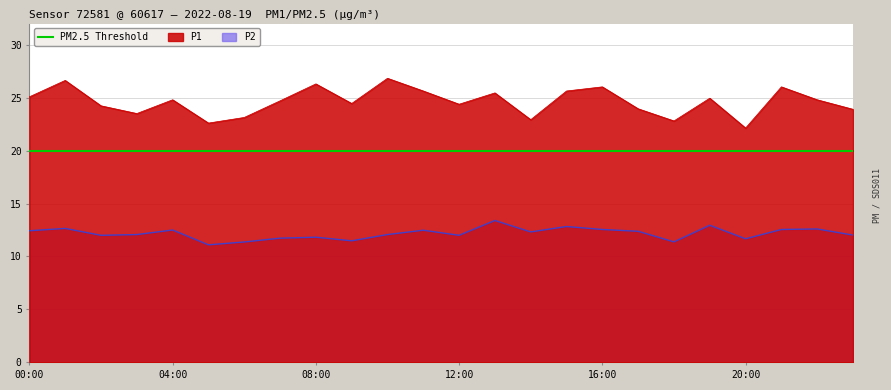

True or false: P2 and P1 cross at least once.

False